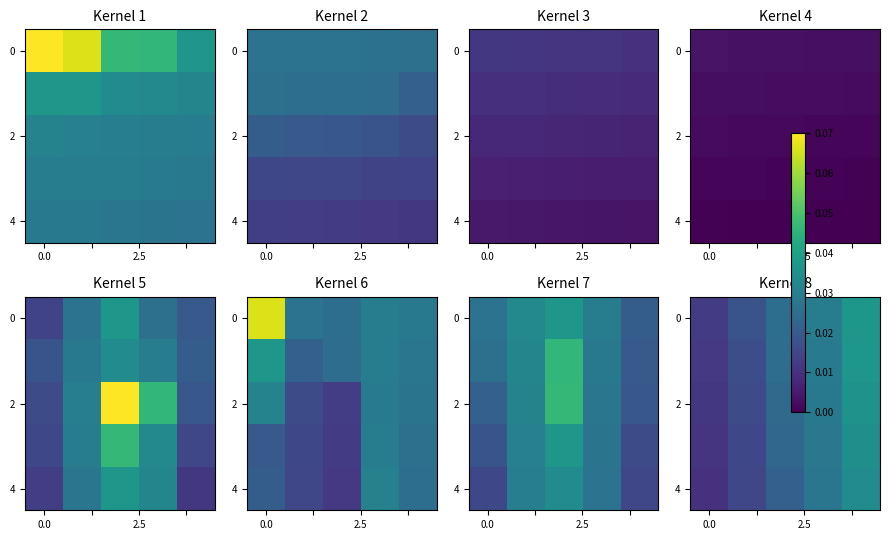

At which category is the sum across all series the highest?

4